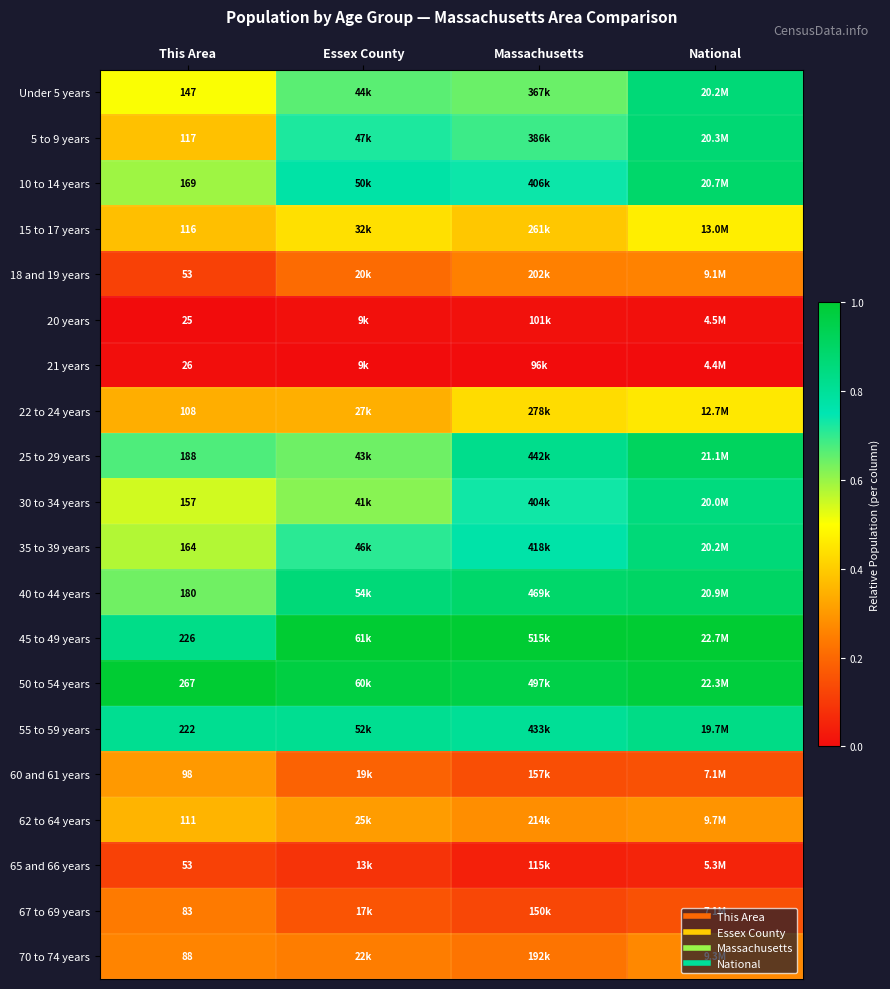

True or false: 65 and 66 years has a value of 0.2 at This Area.

False